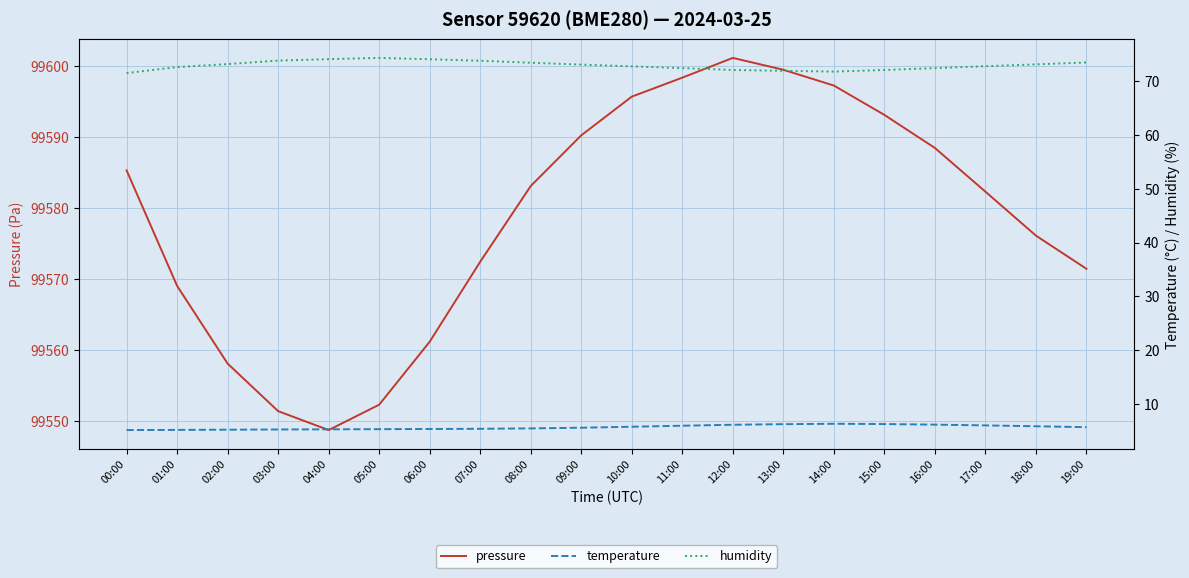

Reading left to right, what are all the values shown in this chart?

pressure: 99585.3	99569.1	99558.1	99551.4	99548.8	99552.3	99561.2	99572.4	99583.1	99590.2	99595.7	99598.3	99601.1	99599.4	99597.2	99593.1	99588.4	99582.3	99576.1	99571.4
temperature: 5.1	5.1	5.2	5.2	5.2	5.3	5.3	5.3	5.4	5.5	5.7	5.9	6.1	6.2	6.3	6.2	6.1	6.0	5.8	5.7
humidity: 71.5	72.6	73.2	73.8	74.1	74.3	74.1	73.8	73.5	73.1	72.8	72.5	72.1	72.0	71.8	72.1	72.5	72.8	73.2	73.5